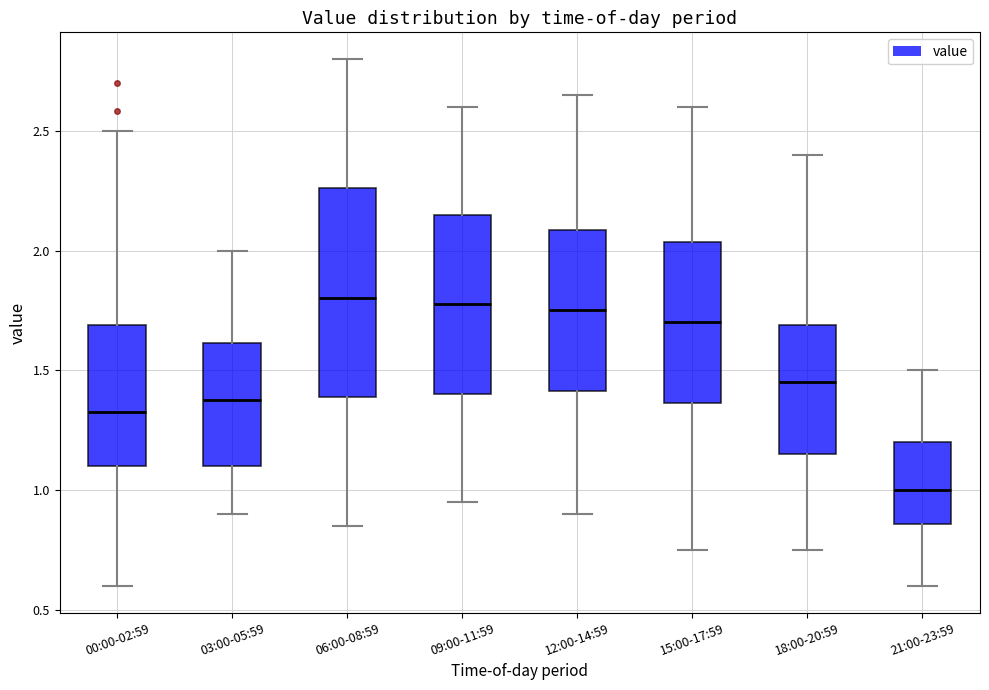

Which box has the lowest median line?

21:00-23:59